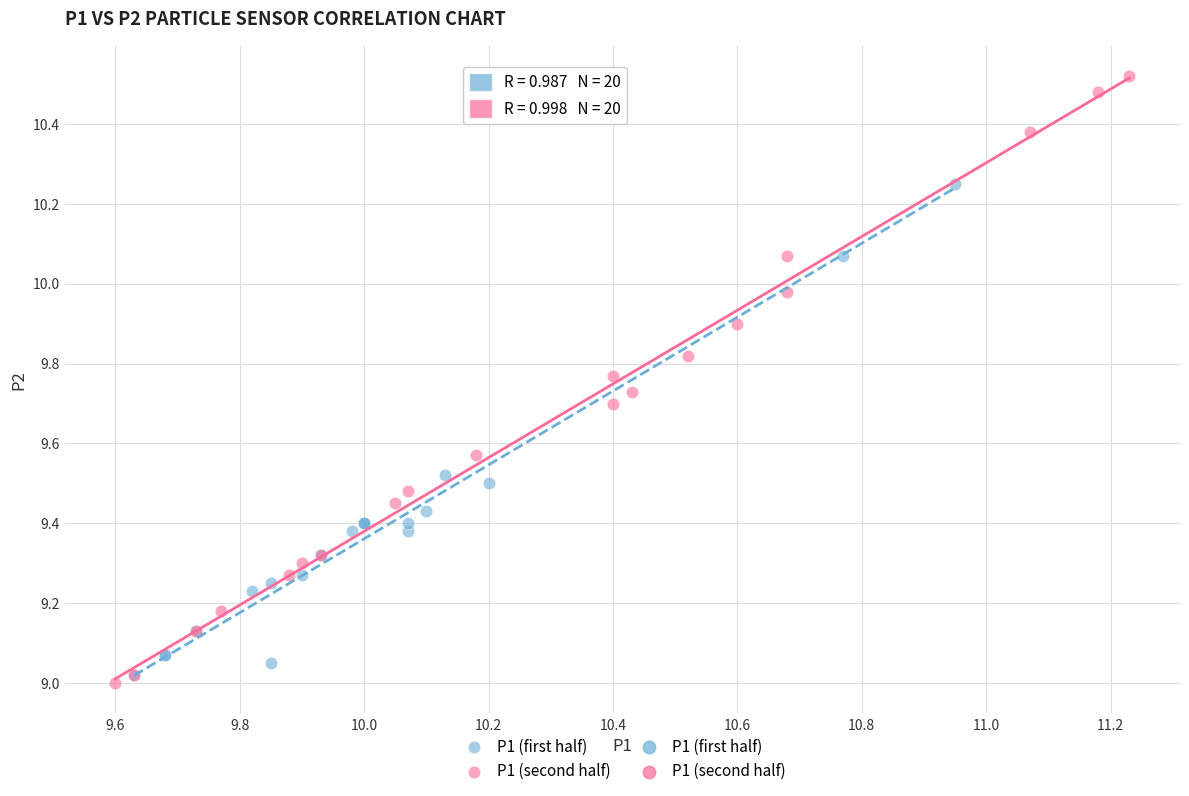

Which series contains the highest Y value?

P1 (second half)